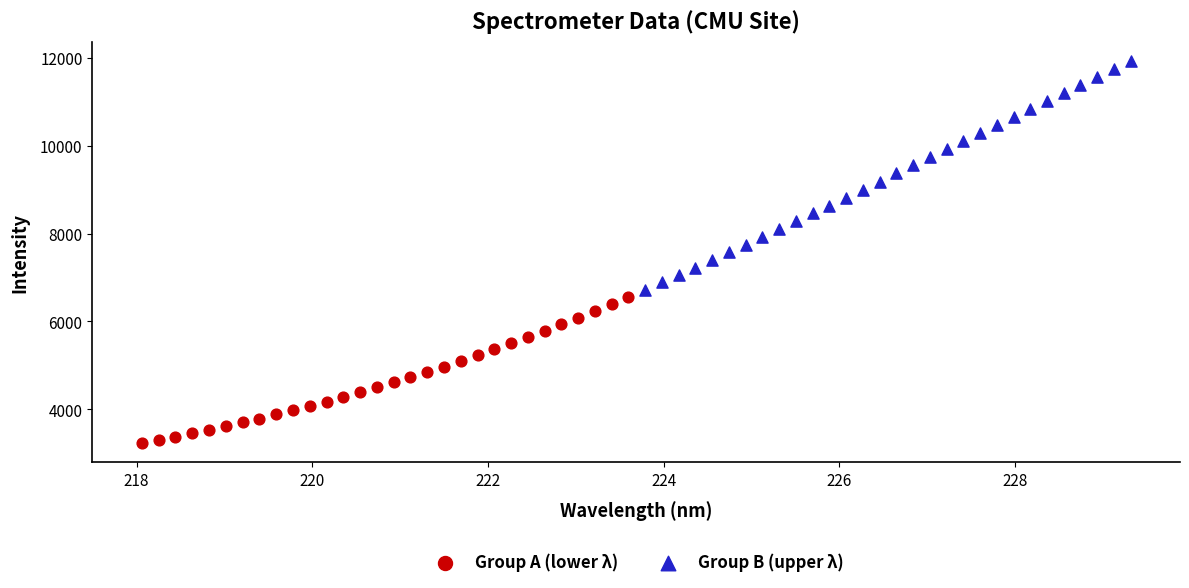

Which series reaches the maximum Y coordinate?

Group B (upper λ)